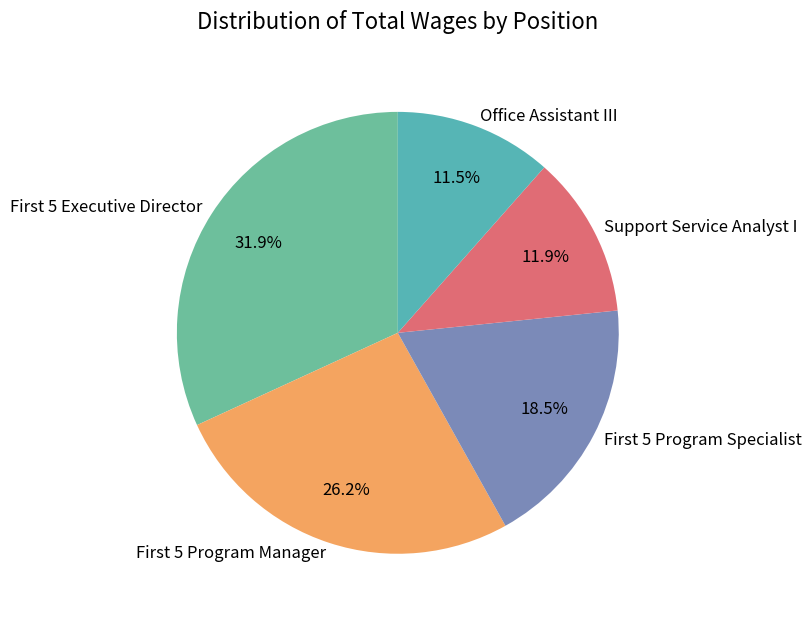

Is there a majority slice in this chart?

No